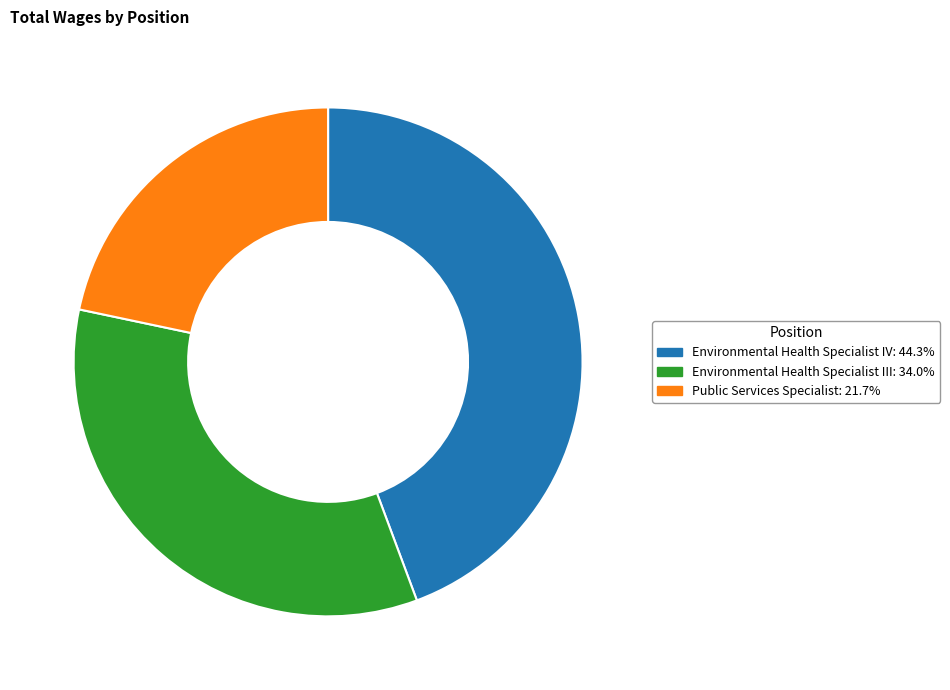

Which has a higher value, Environmental Health Specialist IV or Public Services Specialist?

Environmental Health Specialist IV